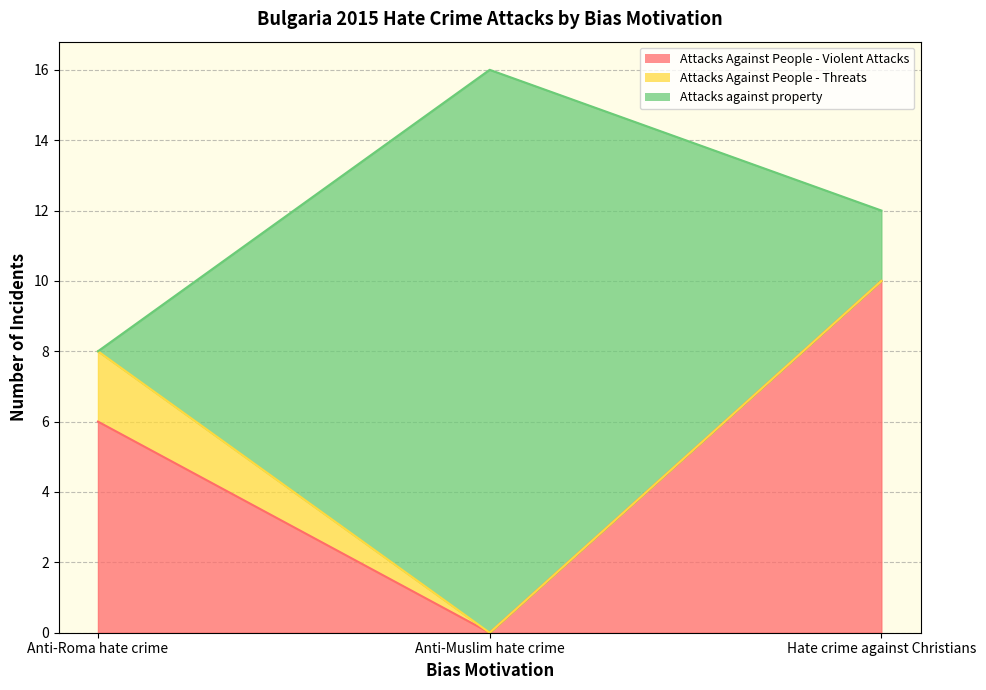

How many values in Attacks Against People - Violent Attacks are above zero?

2